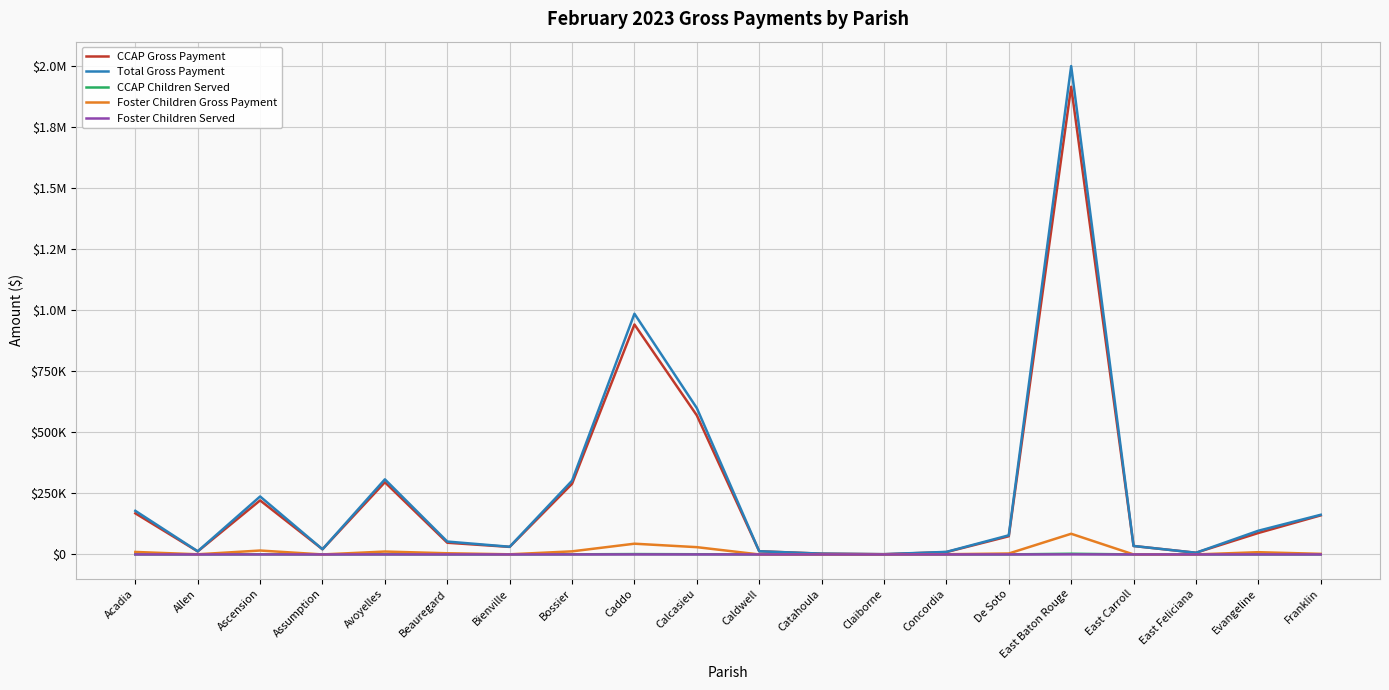

What is the label of the 4th point from the right?

East Carroll